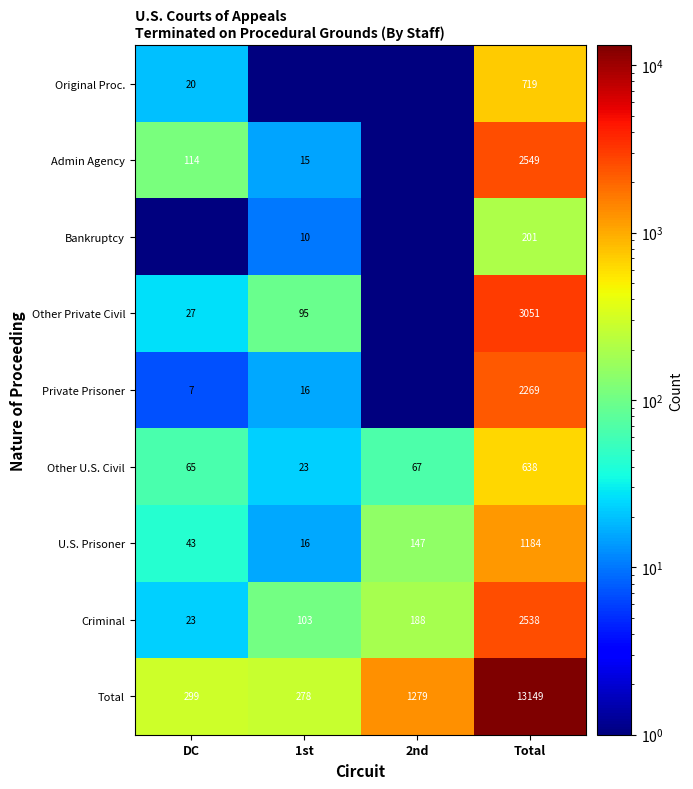

True or false: Other Private Civil has a value of 166.6 at 1st.

False